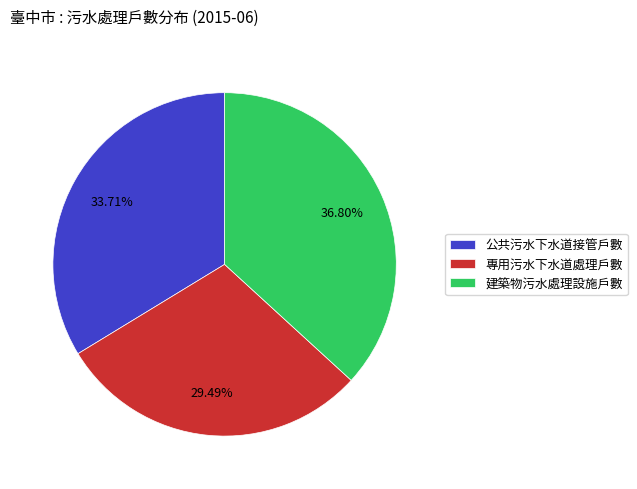

To the nearest percent, what is the difference between the 公共污水下水道接管戶數 and 專用污水下水道處理戶數 slice percentages?

4%